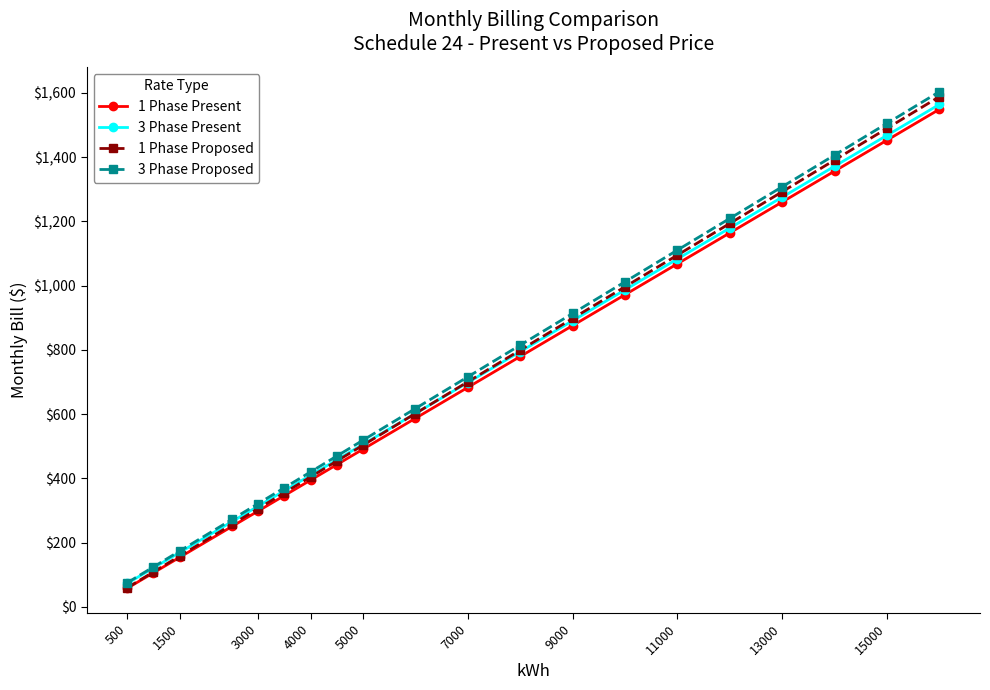

What are all the series names shown in the legend?

1 Phase Present, 3 Phase Present, 1 Phase Proposed, 3 Phase Proposed